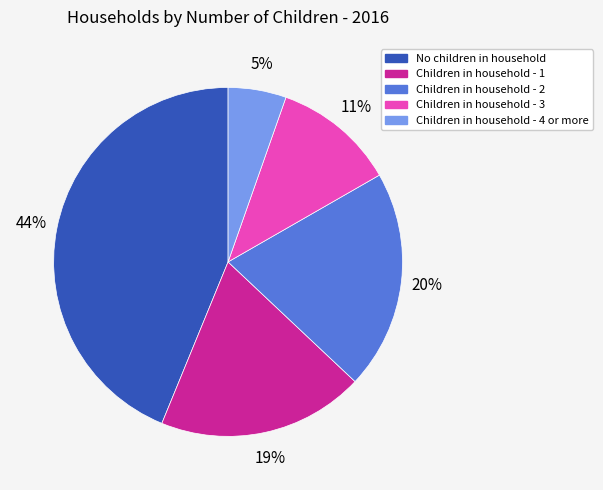

True or false: Children in household - 2 accounts for 20% of the total.

True